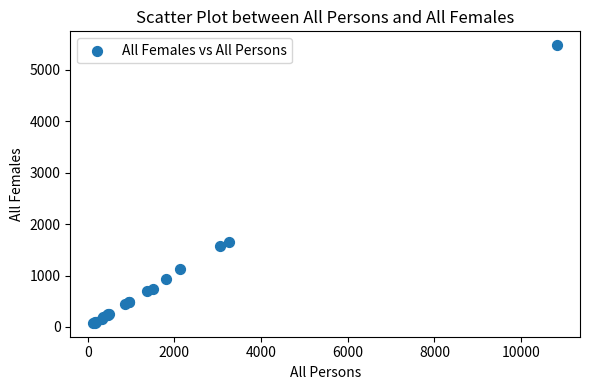

What Y value in the scatter plot is closest to 2781?

1653